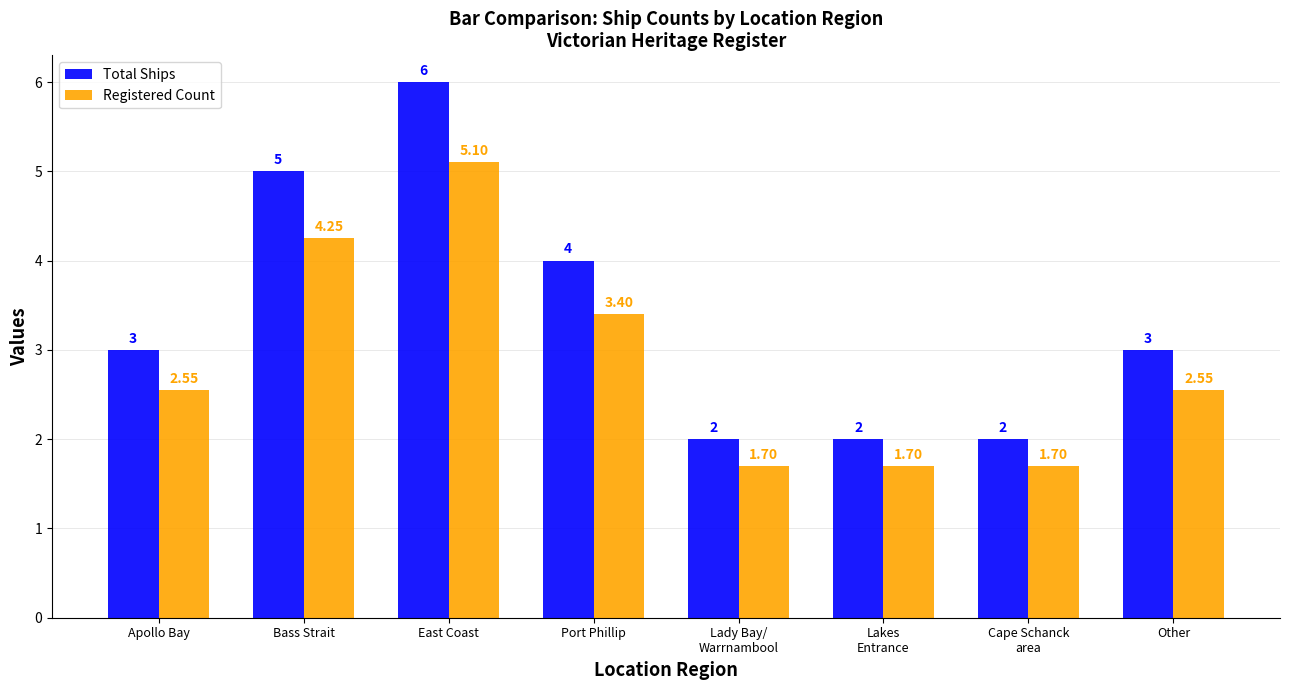

What is the difference between the Total Ships values at Apollo Bay and Lady Bay/
Warrnambool?

1.0